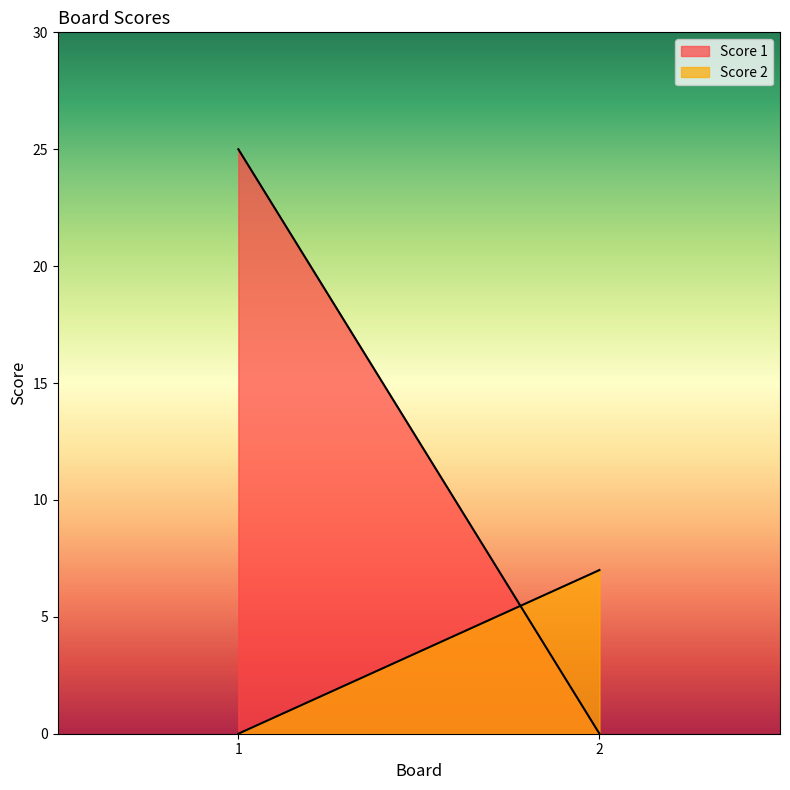

What is the total value across all series at 1?

25